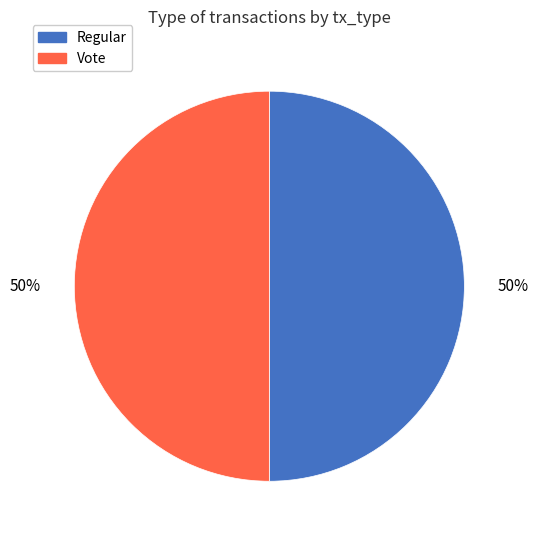

The Vote slice represents 43% of the pie. True or false?

False